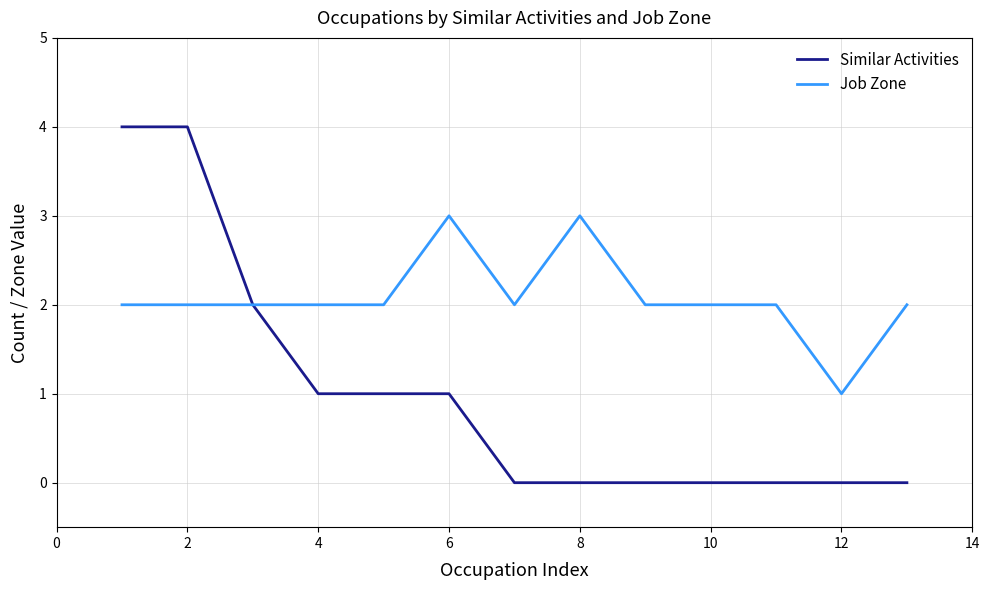

List the series in order of their overall mean, highest first.

Job Zone, Similar Activities